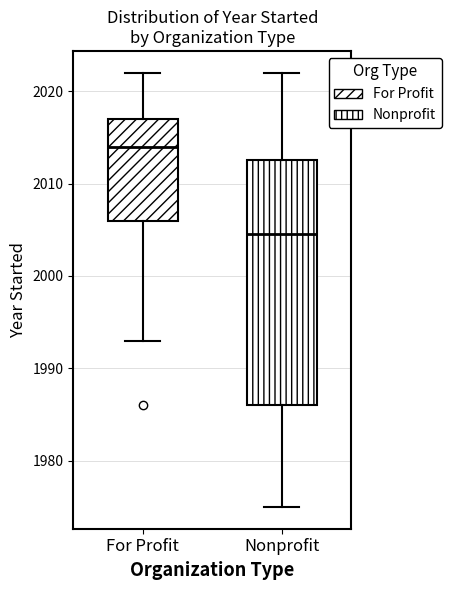

Reading left to right, read every box against the y-axis: the position of its median line, the range the box covers, and the ends of its whiskers. The values are not printed on the chart, so give them approximately, as read against the axis.

For Profit: median 2014, box 2006 to 2017, whiskers 1993 to 2022
Nonprofit: median 2005, box 1986 to 2013, whiskers 1975 to 2022